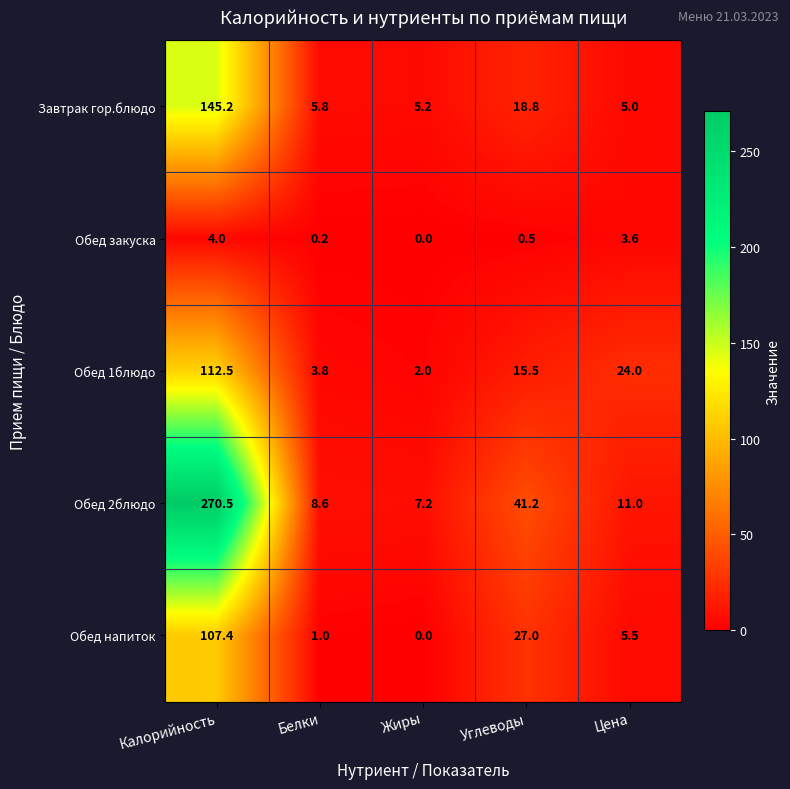

List the series in order of their peak value, highest first.

Обед 2блюдо, Завтрак гор.блюдо, Обед 1блюдо, Обед напиток, Обед закуска